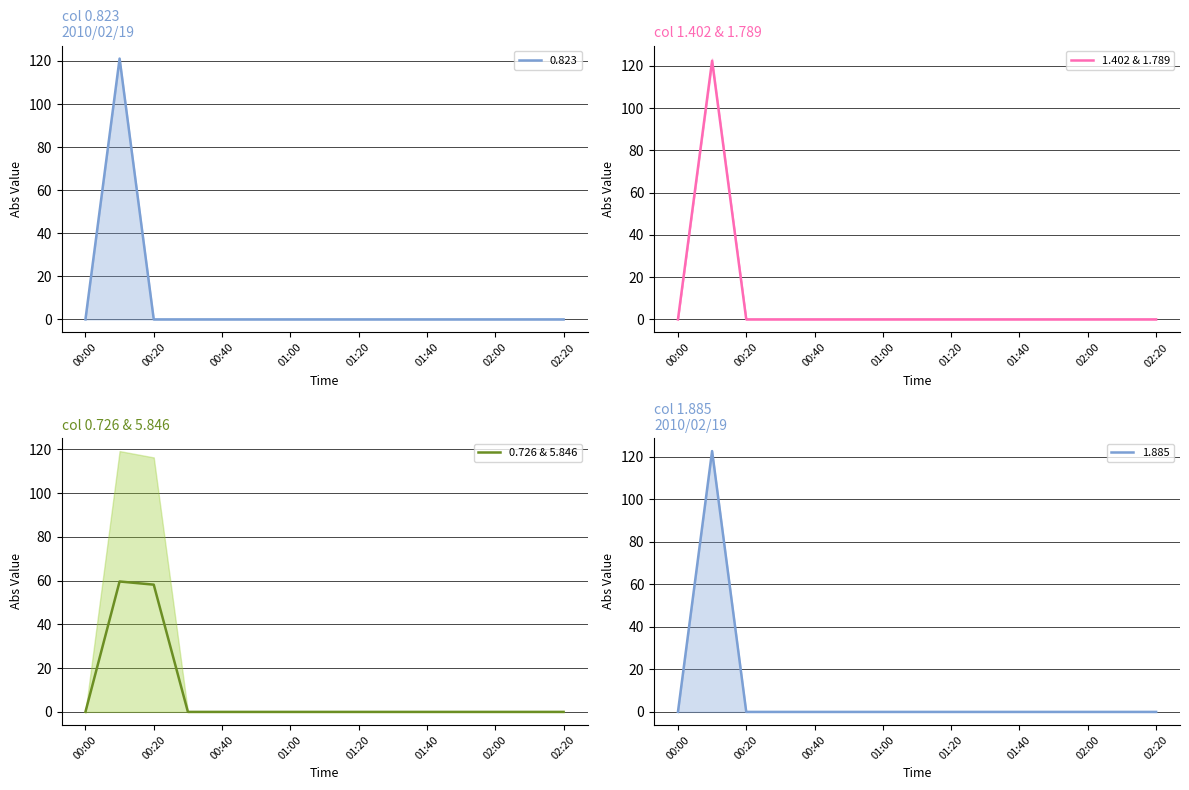

What is the highest value of the 1.402 & 1.789 series?

122.5